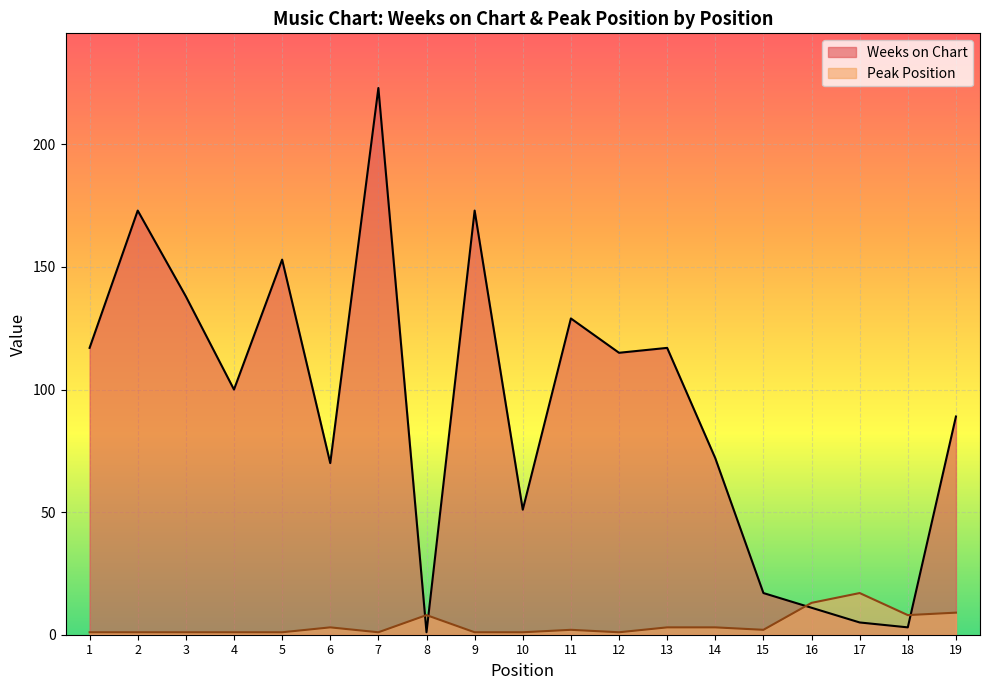

Where is the first local maximum for Peak Position?

6